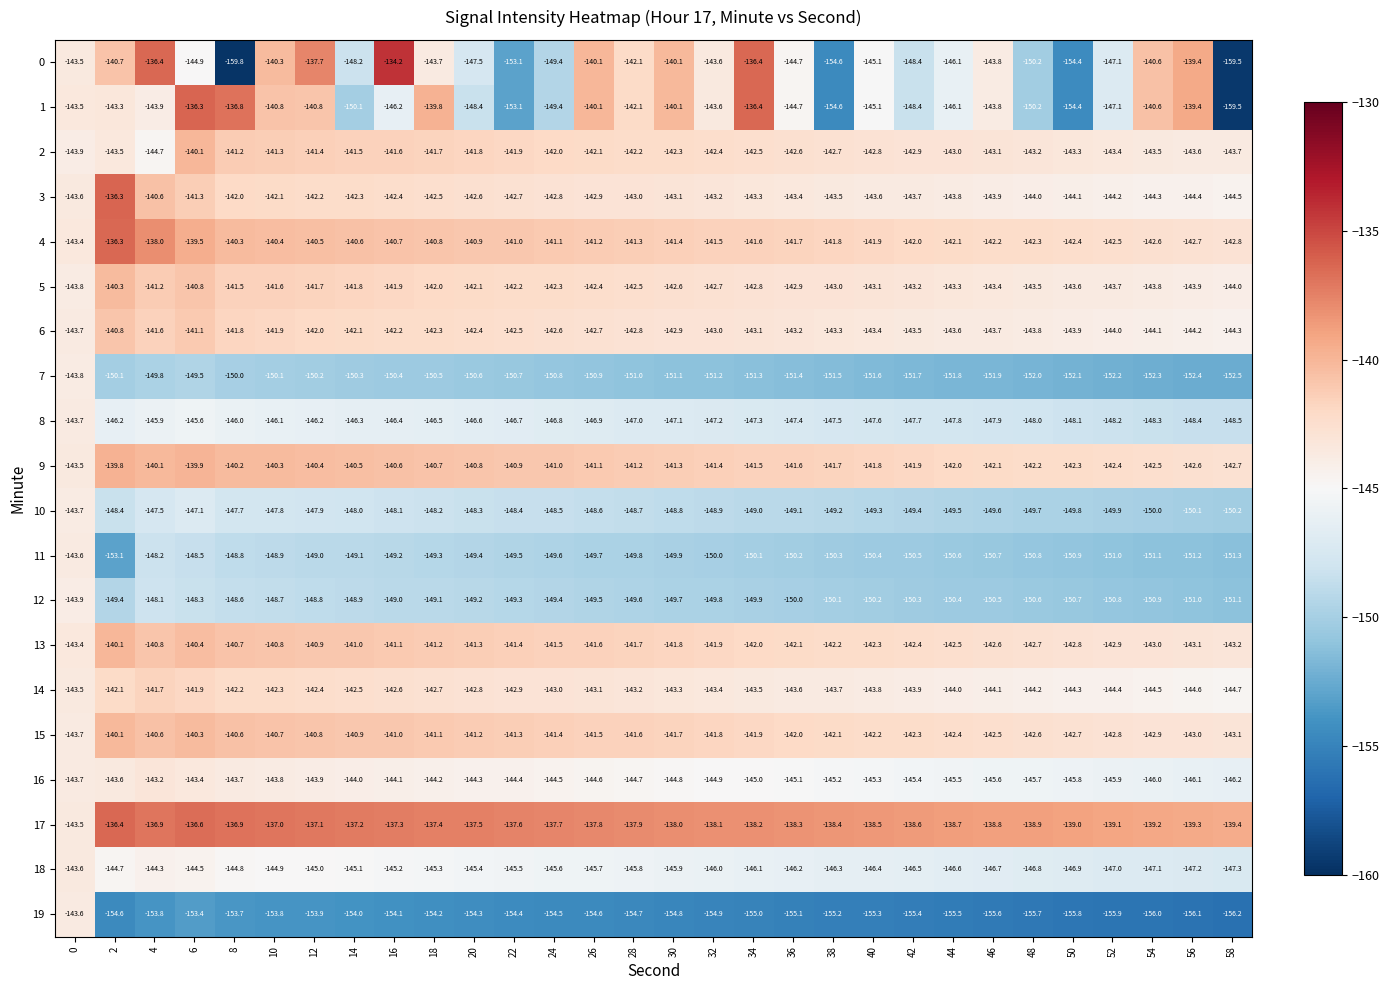

The value of 16 at 14 is -144.0. True or false?

True